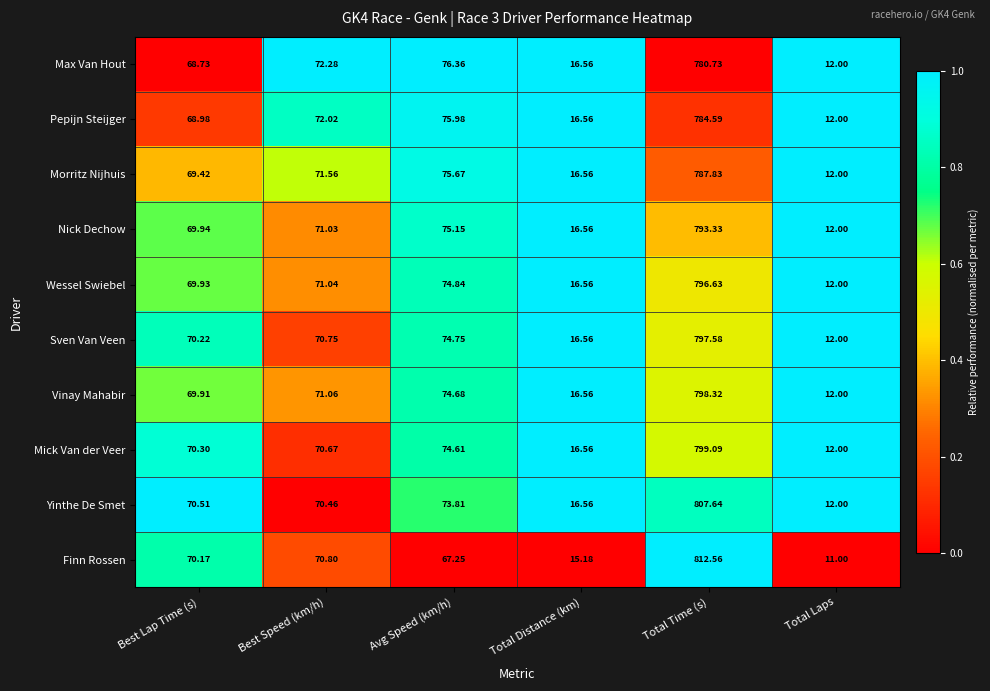

Rank the categories by Wessel Swiebel value from highest to lowest.

Total Time (s), Avg Speed (km/h), Best Speed (km/h), Best Lap Time (s), Total Distance (km), Total Laps